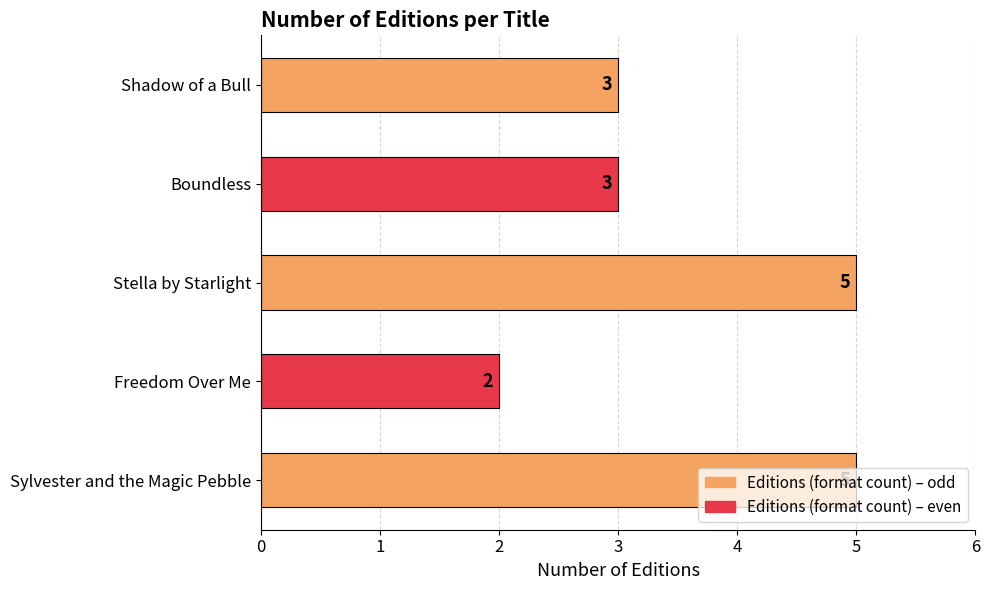

How many values are below 3?

1